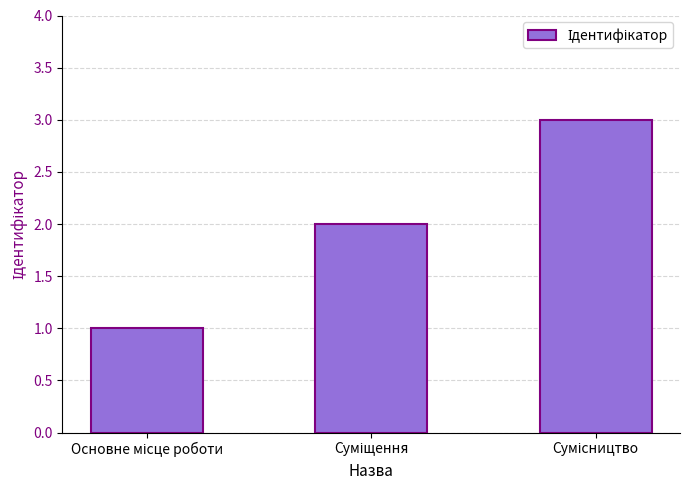

What is the sum of all values?

6